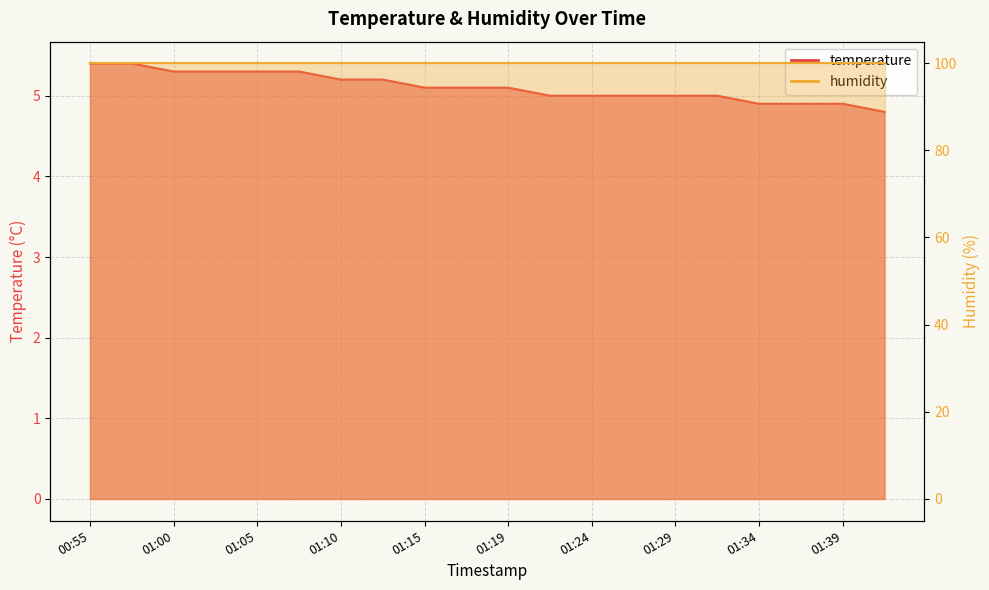

Reading left to right, extract all data points from this chart.

00:55=5.4	00:57=5.4	01:00=5.3	01:02=5.3	01:05=5.3	01:07=5.3	01:10=5.2	01:12=5.2	01:15=5.1	01:17=5.1	01:19=5.1	01:22=5.0	01:24=5.0	01:27=5.0	01:29=5.0	01:32=5.0	01:34=4.9	01:36=4.9	01:39=4.9	01:41=4.8